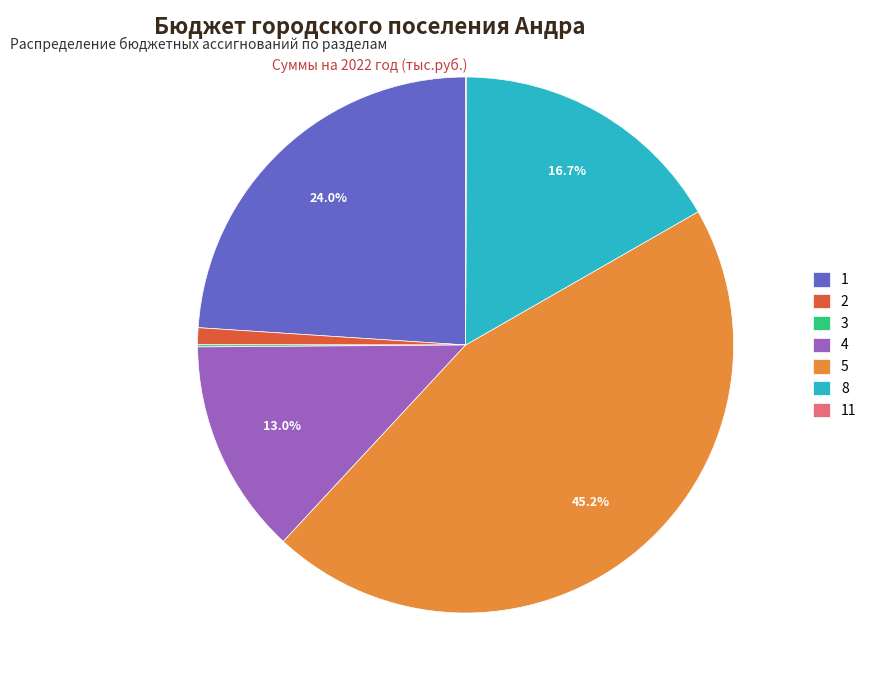

The 2 slice represents 1% of the pie. True or false?

True